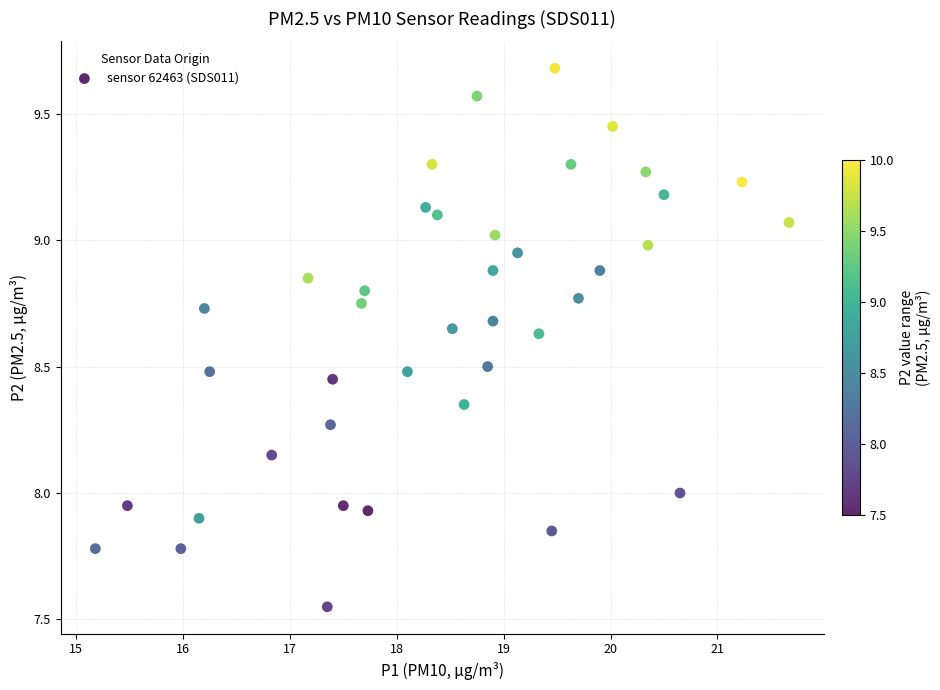

What is the range of X values (max minus min)?

6.5